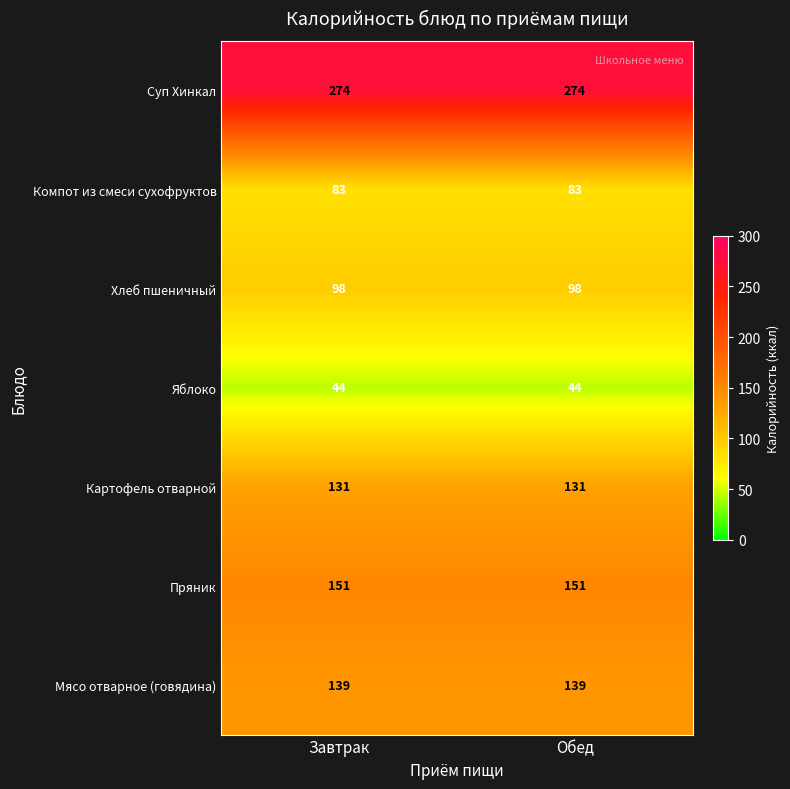

What is the sum of all Суп Хинкал values?

548